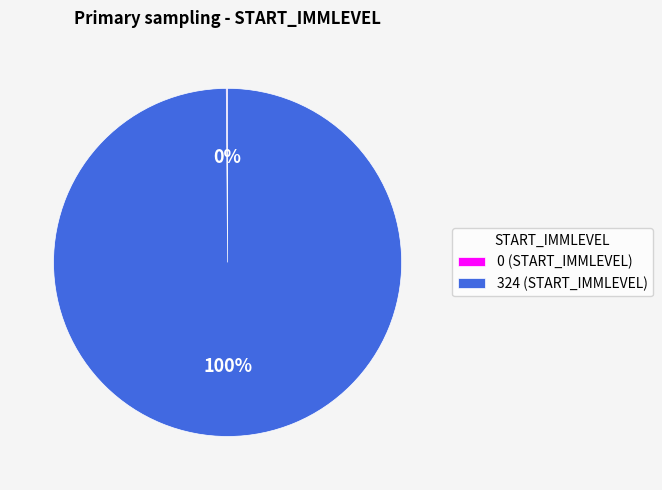

What is the largest slice in the pie chart?

324